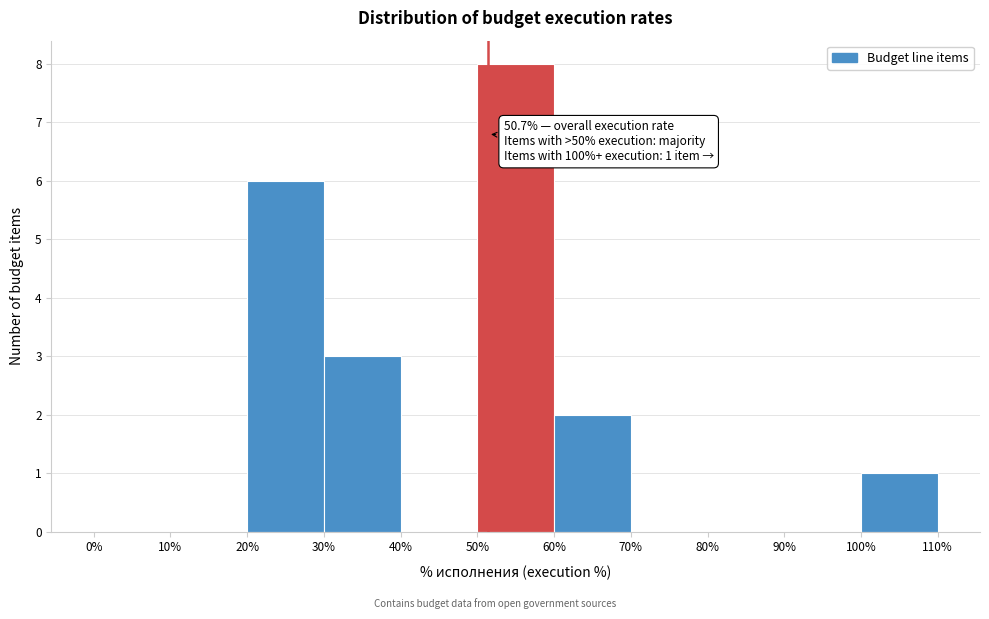

Over which range of the x-axis is the bar tallest?

50% to 60%